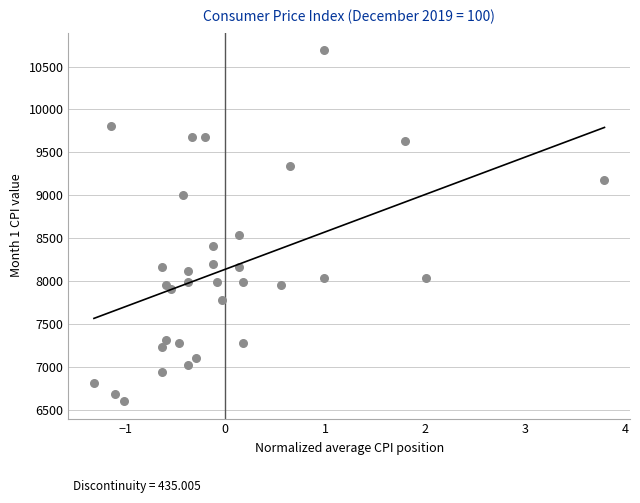

What Y value in the scatter plot is closest to 8647?

8542.5